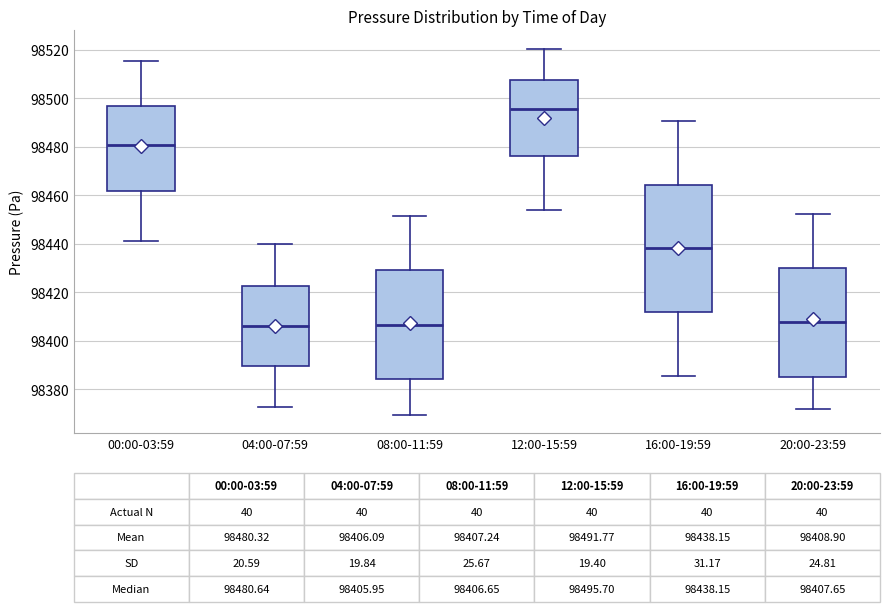

Which box is the tallest, from its lower edge to its upper edge?

16:00-19:59